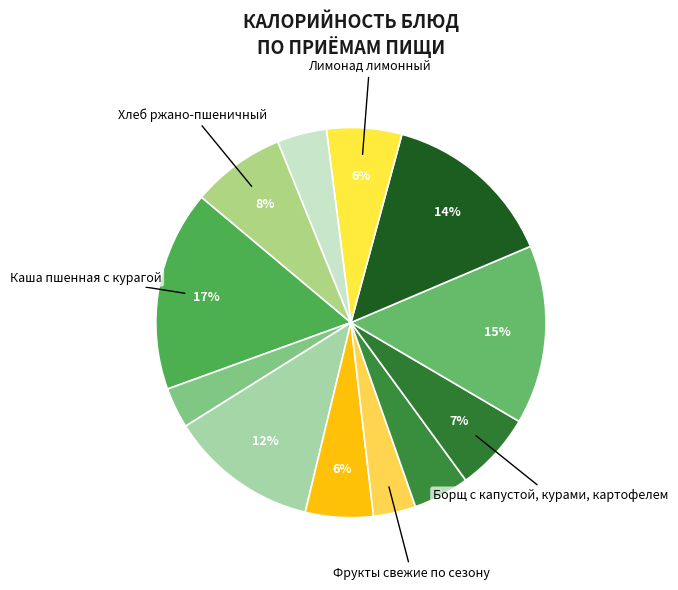

Which category has the smallest portion of the pie?

Чай с вареньем